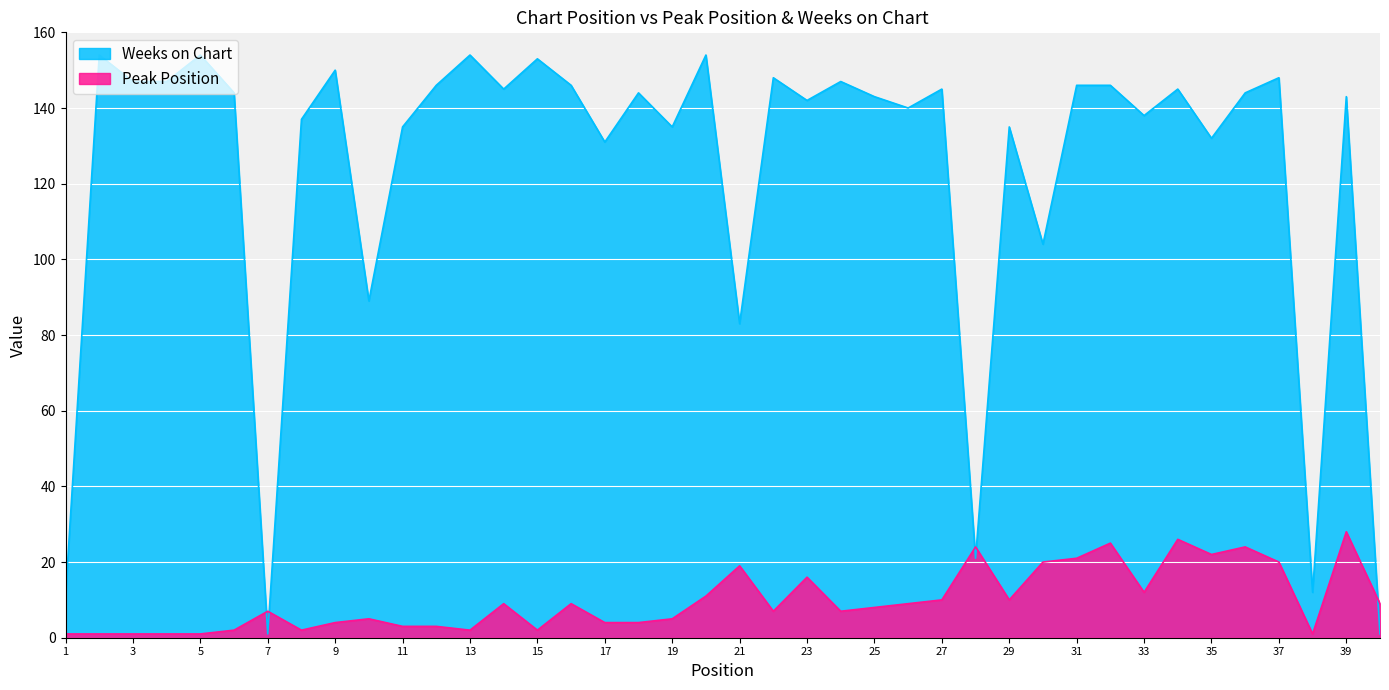

At which label does Peak Position reach its peak?

39